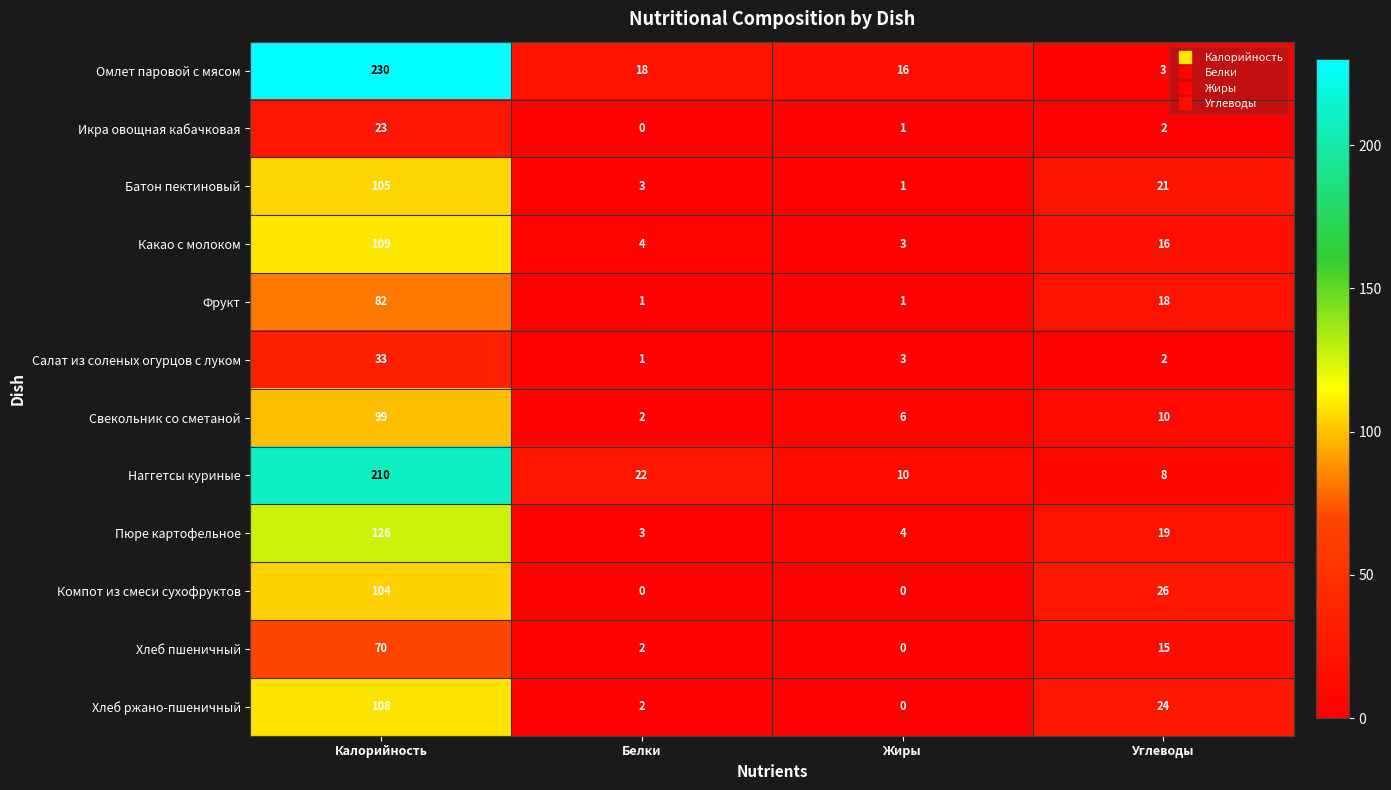

Which series has the widest spread of values?

Омлет паровой с мясом